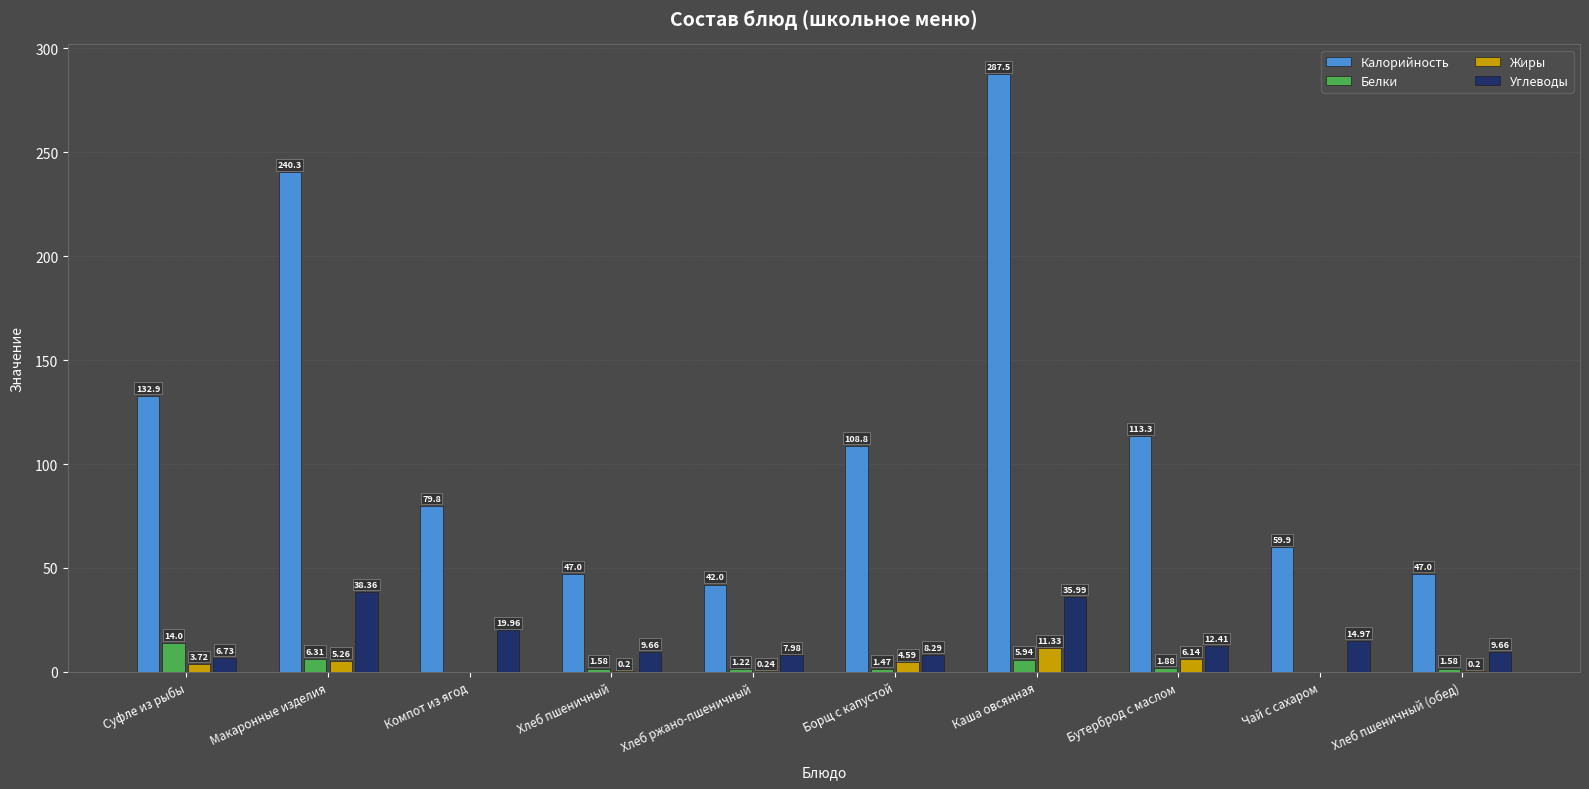

Which series has the largest range (max minus min)?

Калорийность